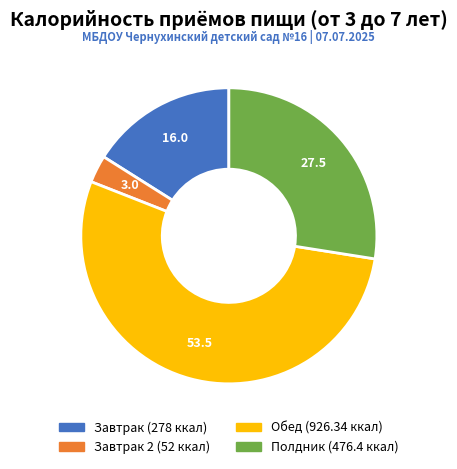

Is there any slice that represents more than half of the pie?

Yes